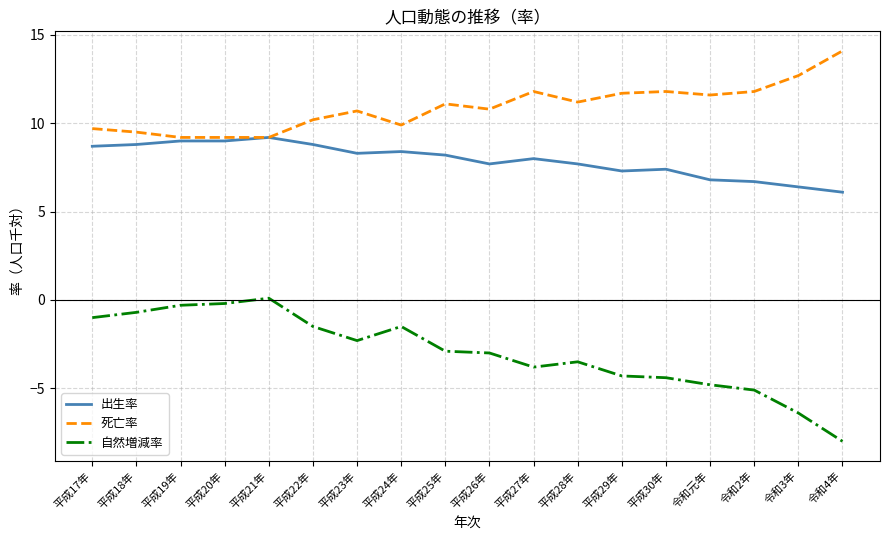

What is the minimum value shown in the chart?

-8.0